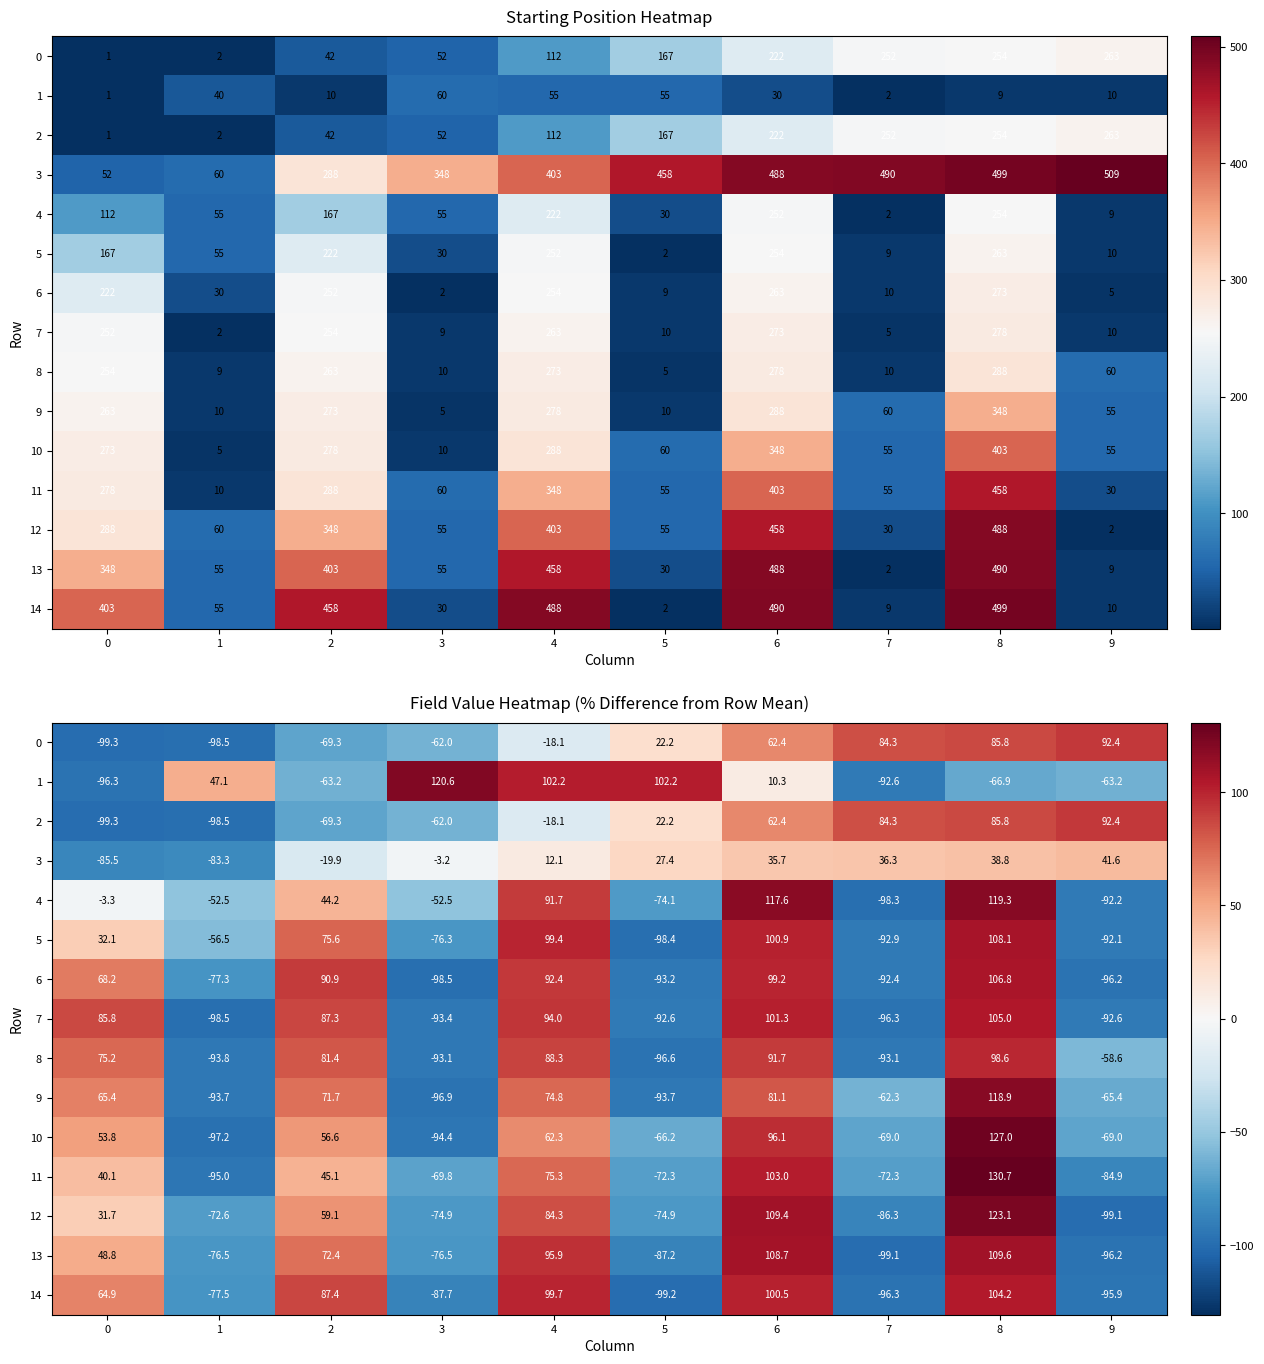

The 0 series shows -62.0 at 3. True or false?

True